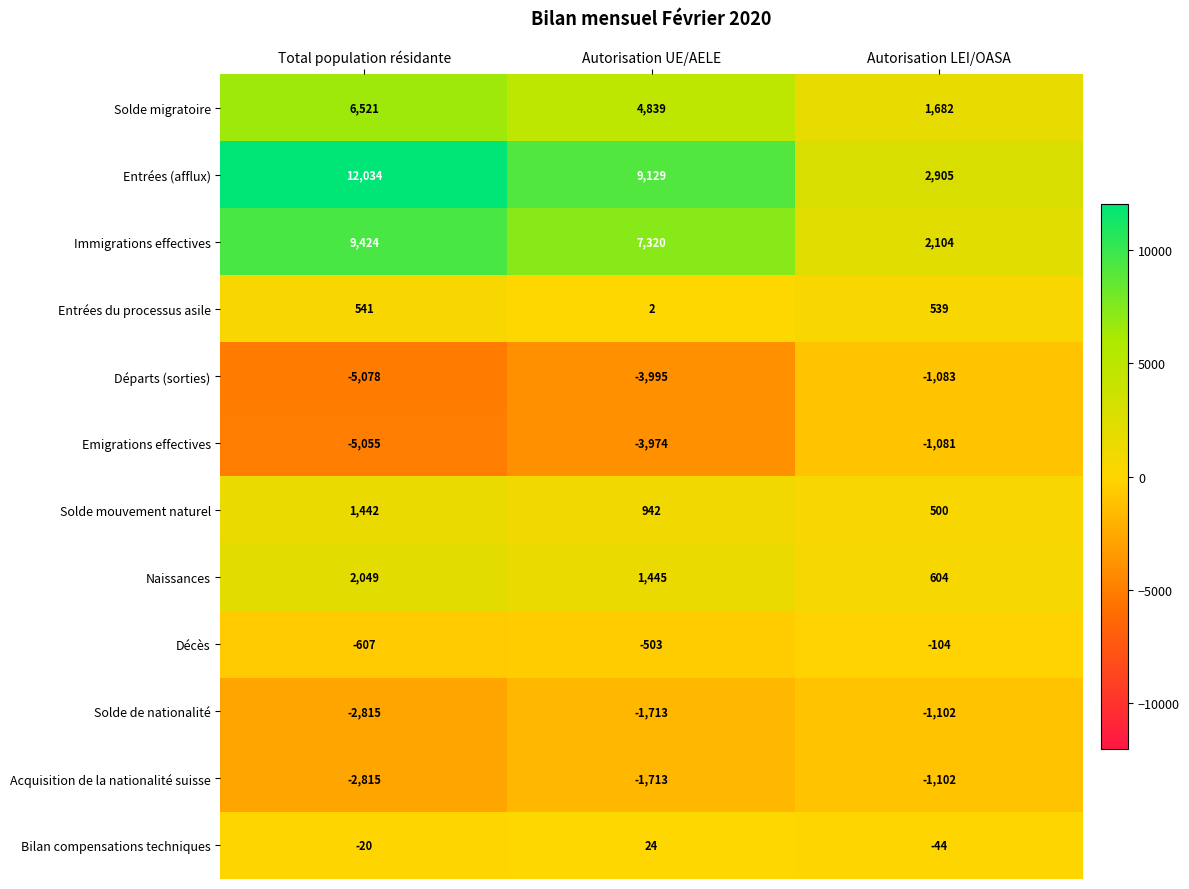

What is the sum of all Départs (sorties) values?

-10156